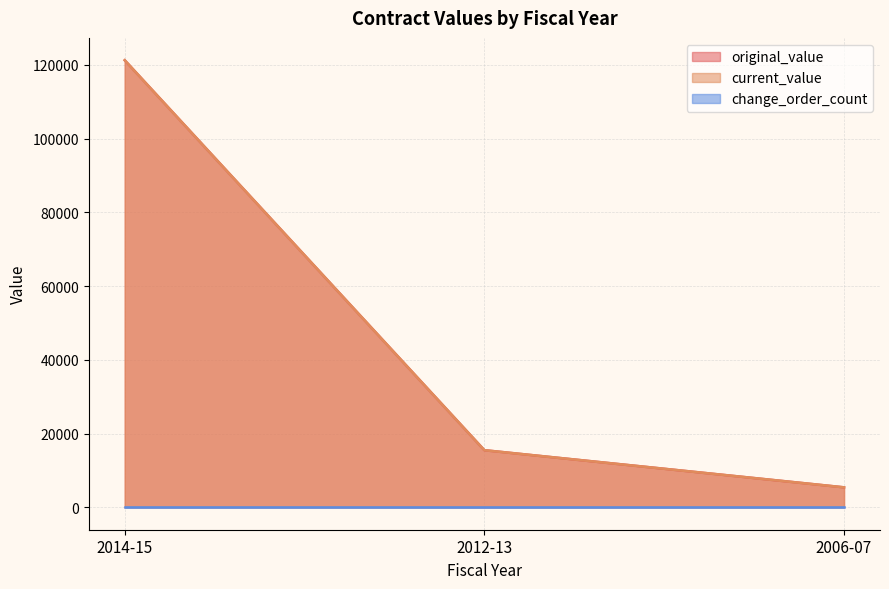

Count the number of categories in the chart.

3